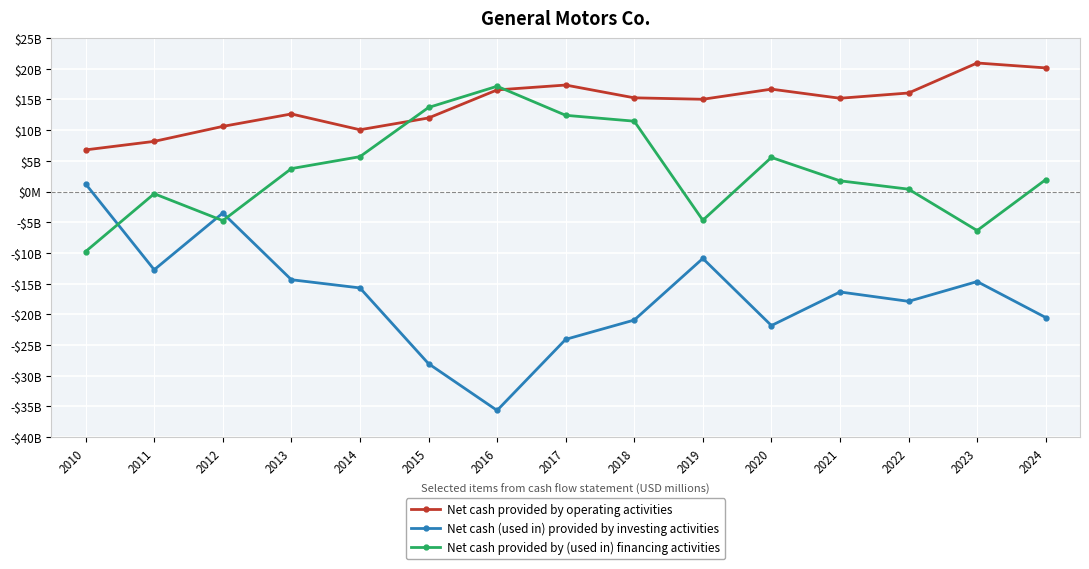

What are all the series names shown in the legend?

Net cash provided by operating activities, Net cash (used in) provided by investing activities, Net cash provided by (used in) financing activities